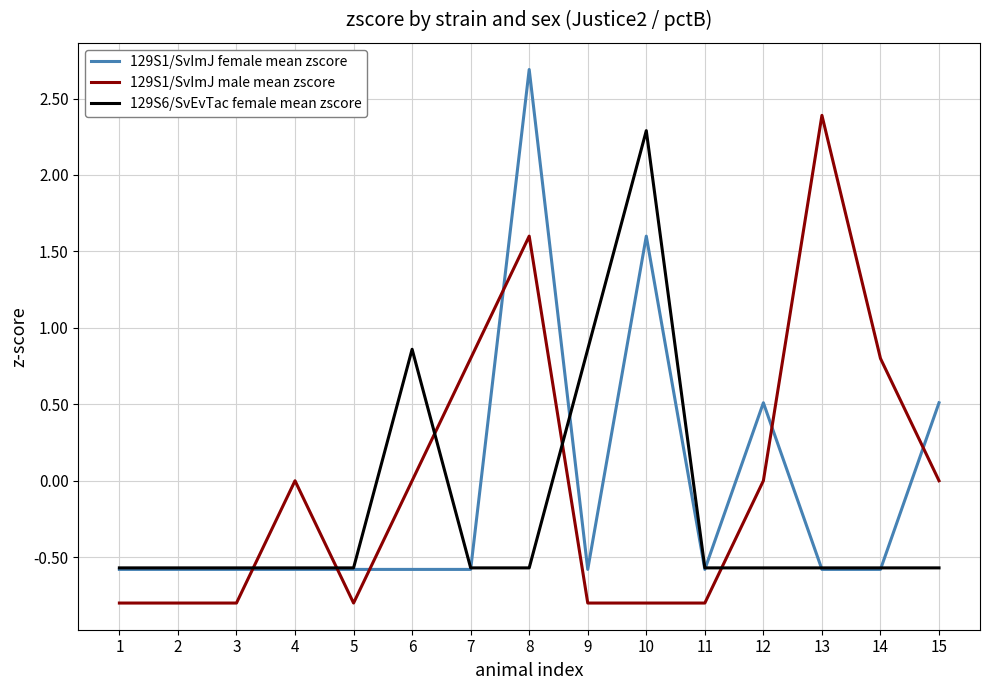

Between which two adjacent categories do 129S6/SvEvTac female mean zscore and 129S1/SvImJ male mean zscore first intersect?

3 and 4